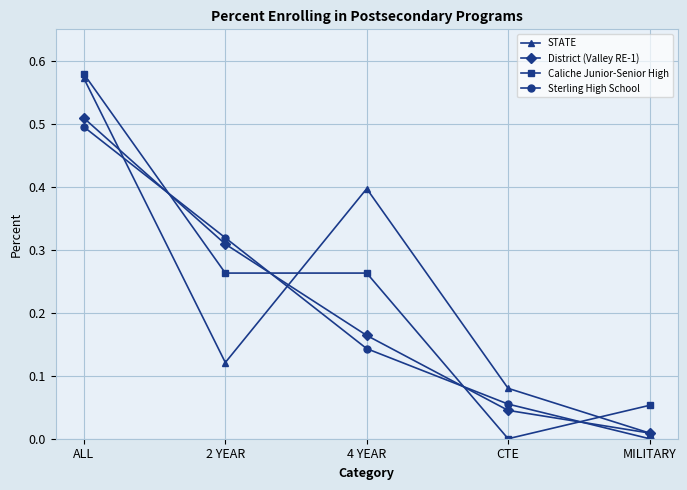

After their last crossing, which series has the higher values: Caliche Junior-Senior High or STATE?

Caliche Junior-Senior High